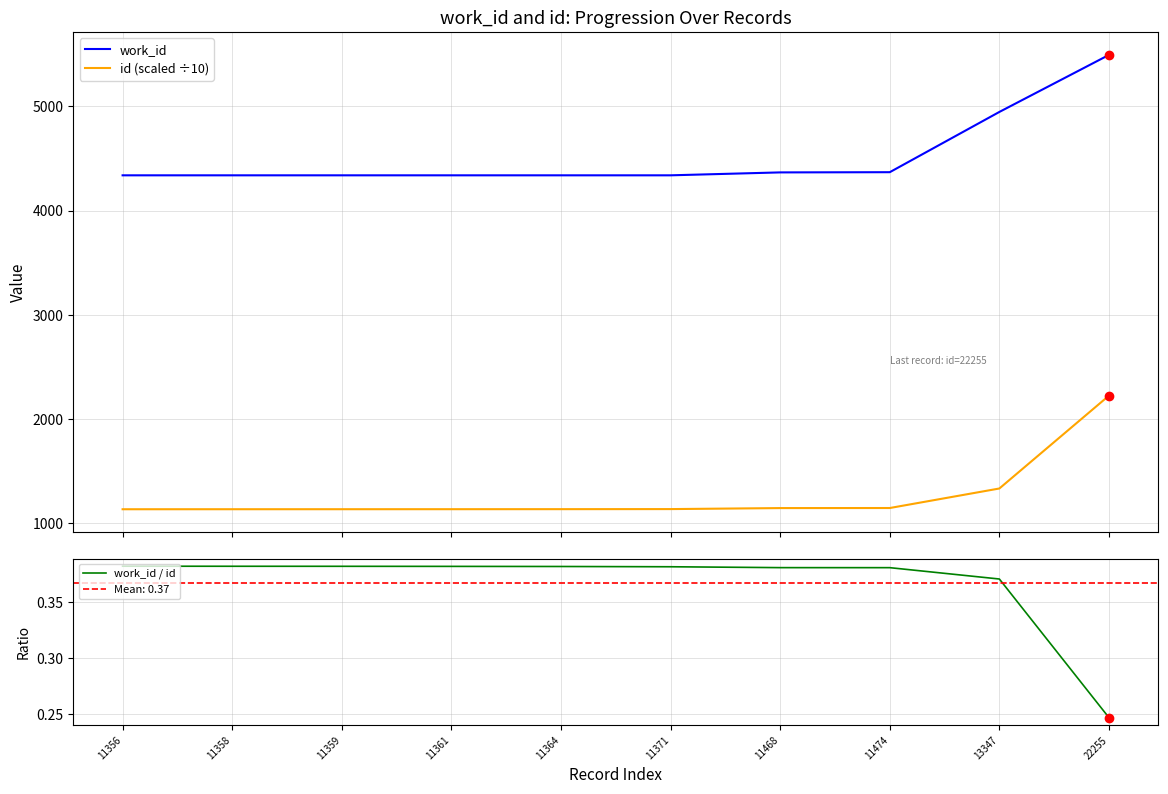

Which series contains the lowest Y value?

work_id / id